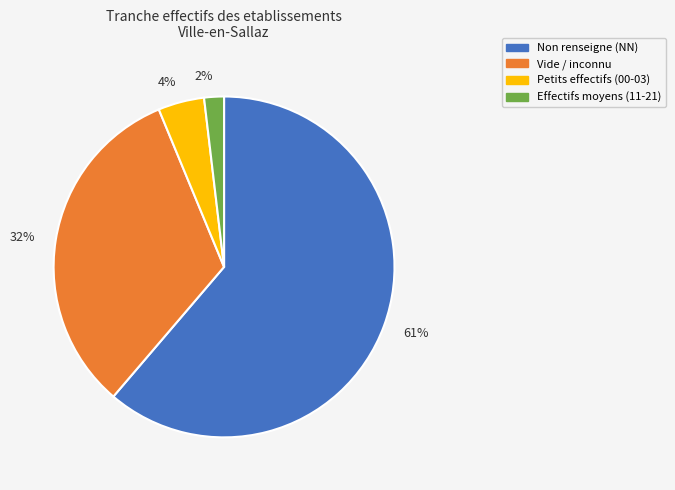

Which category has the smallest portion of the pie?

2%